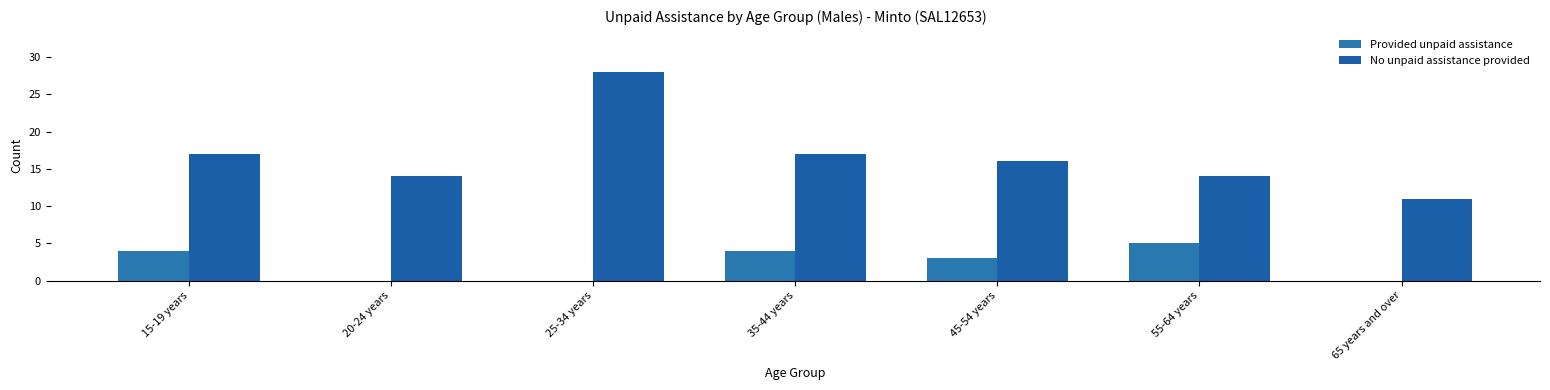

Where does the No unpaid assistance provided series first go above 16?

15-19 years